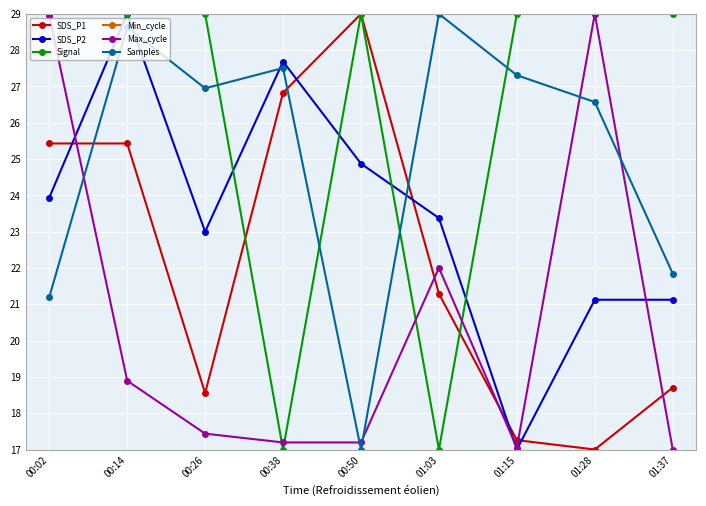

Where is the first local maximum for Max_cycle?

01:03